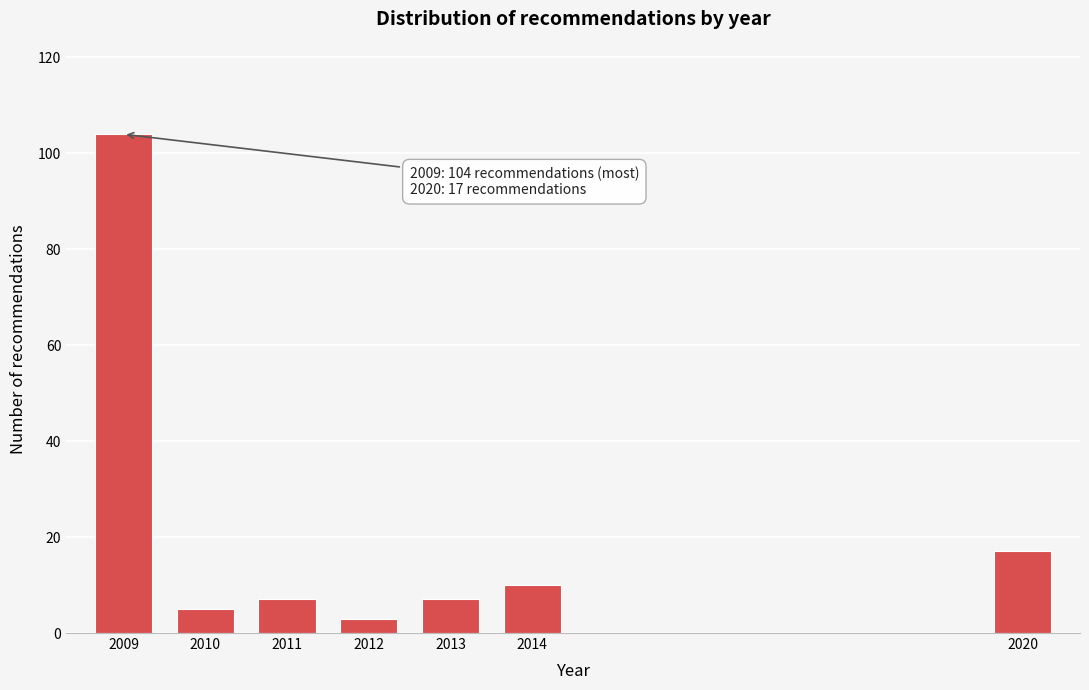

Reading left to right, extract all data points from this chart.

2009=104	2010=5	2011=7	2012=3	2013=7	2014=10	2020=17